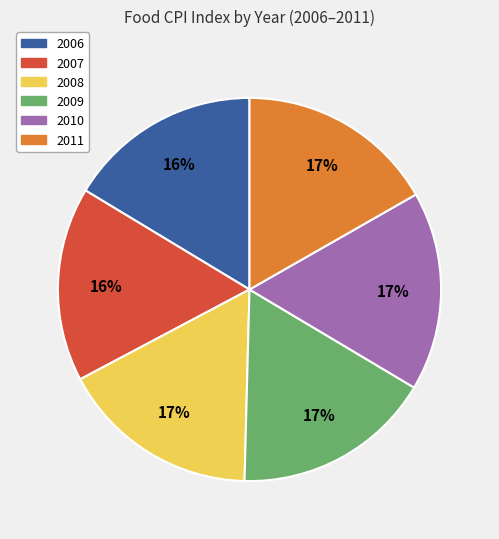

To the nearest percent, what is the difference between the largest and smallest slice percentages?

1%